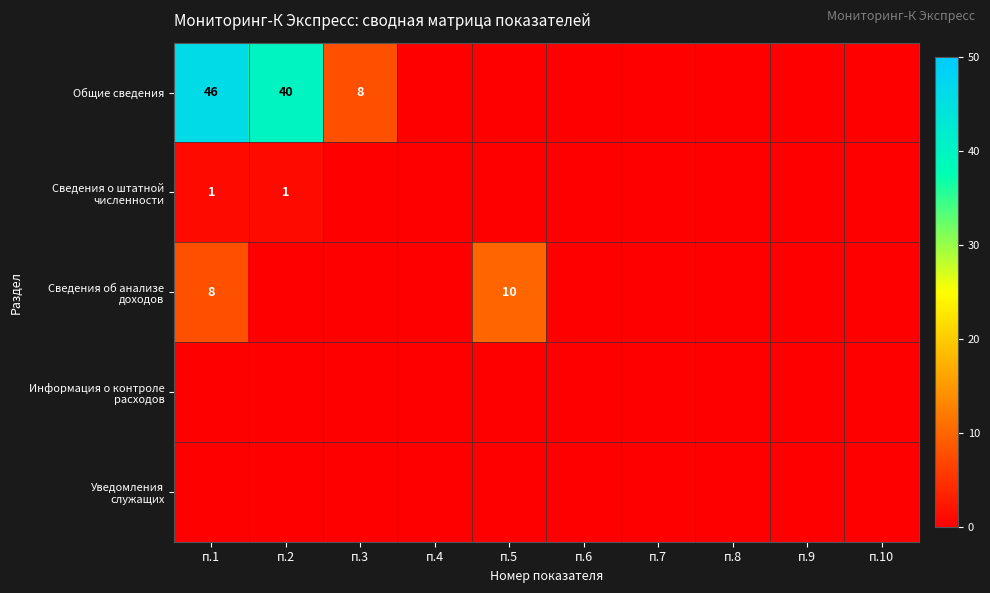

The value of Информация о контроле расходов at п.2 is 0. True or false?

True